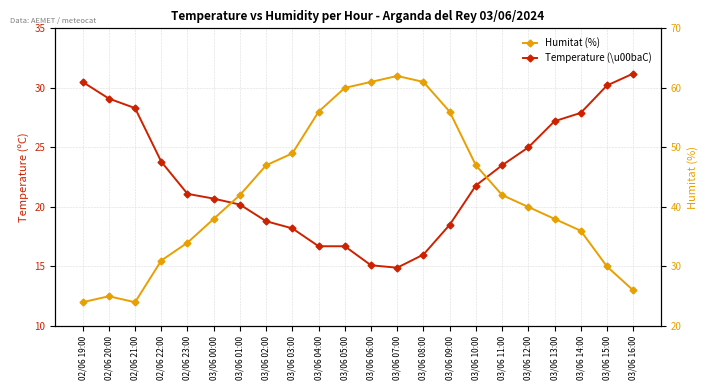

Where is the first local minimum for Temperature (\u00baC)?

03/06 07:00